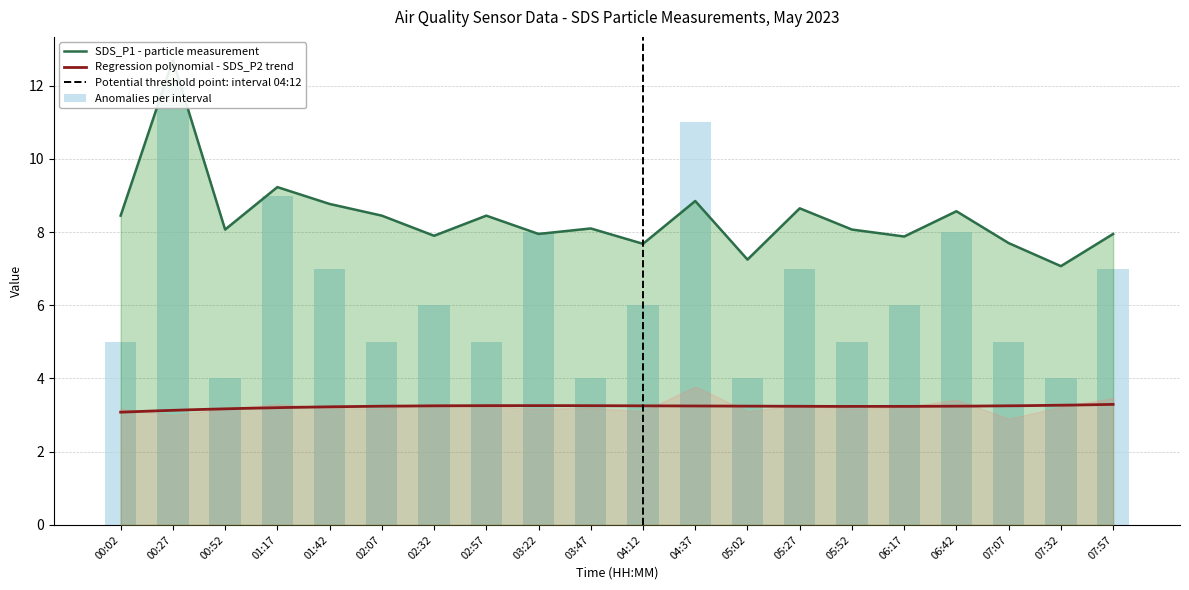

How many data points in Anomalies_bar are less than 6?

9